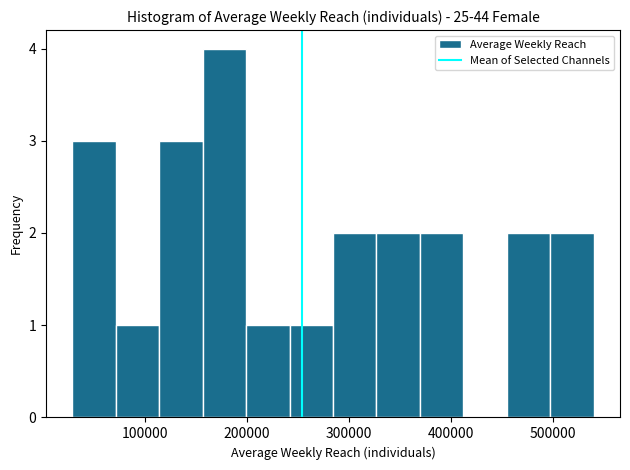

Over which range of the x-axis is the bar tallest?

160000 to 200000